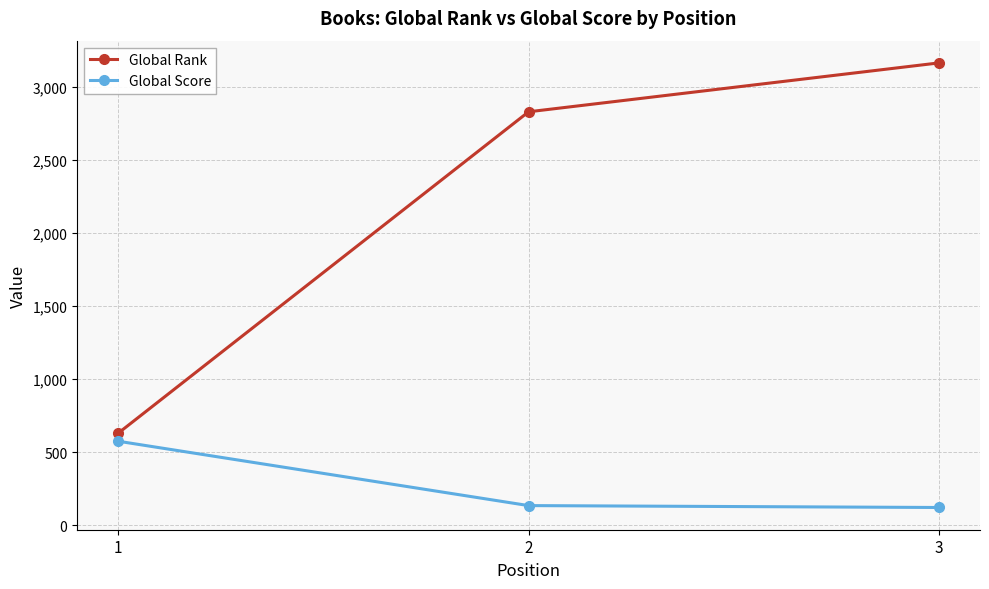

At which category is the sum across all series the highest?

3